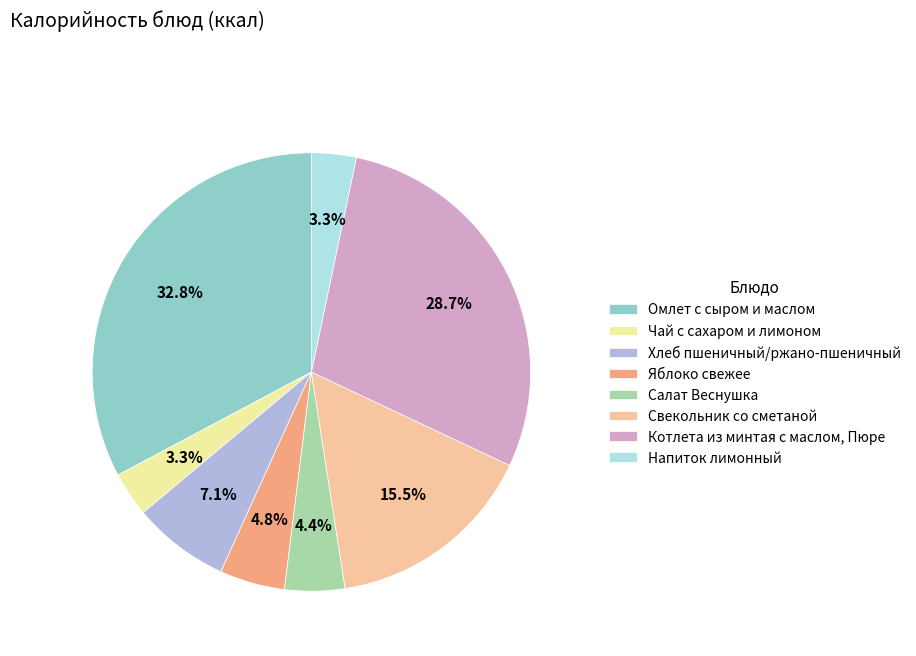

What percentage do Напиток лимонный and Чай с сахаром и лимоном together represent?

6.6%